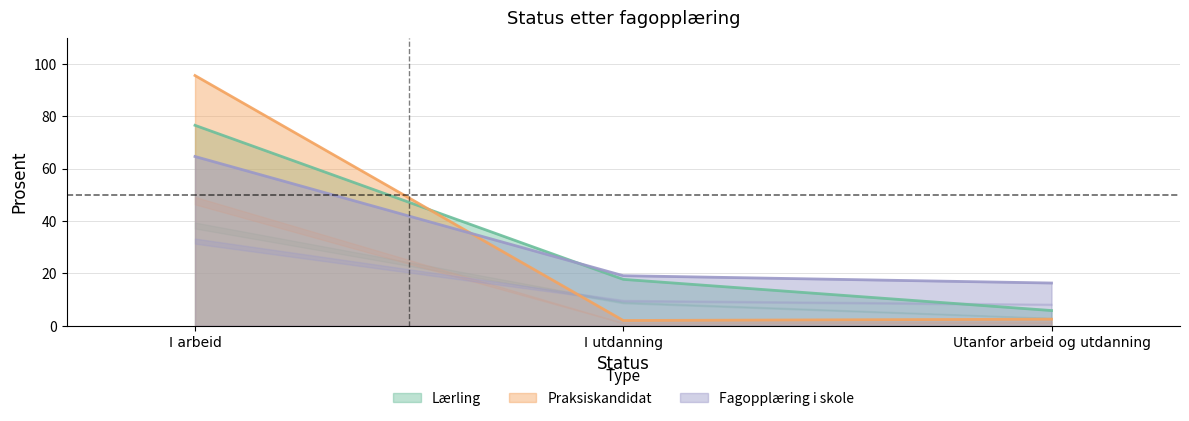

True or false: Lærling has a value of 126.4 at I arbeid.

False